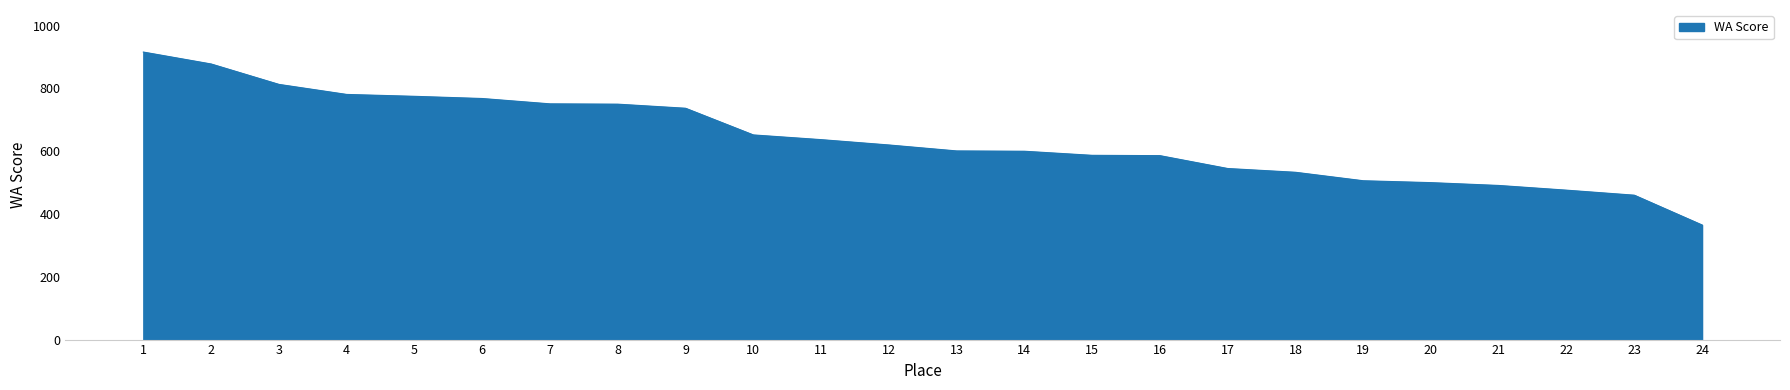

What is the smallest value displayed?

365